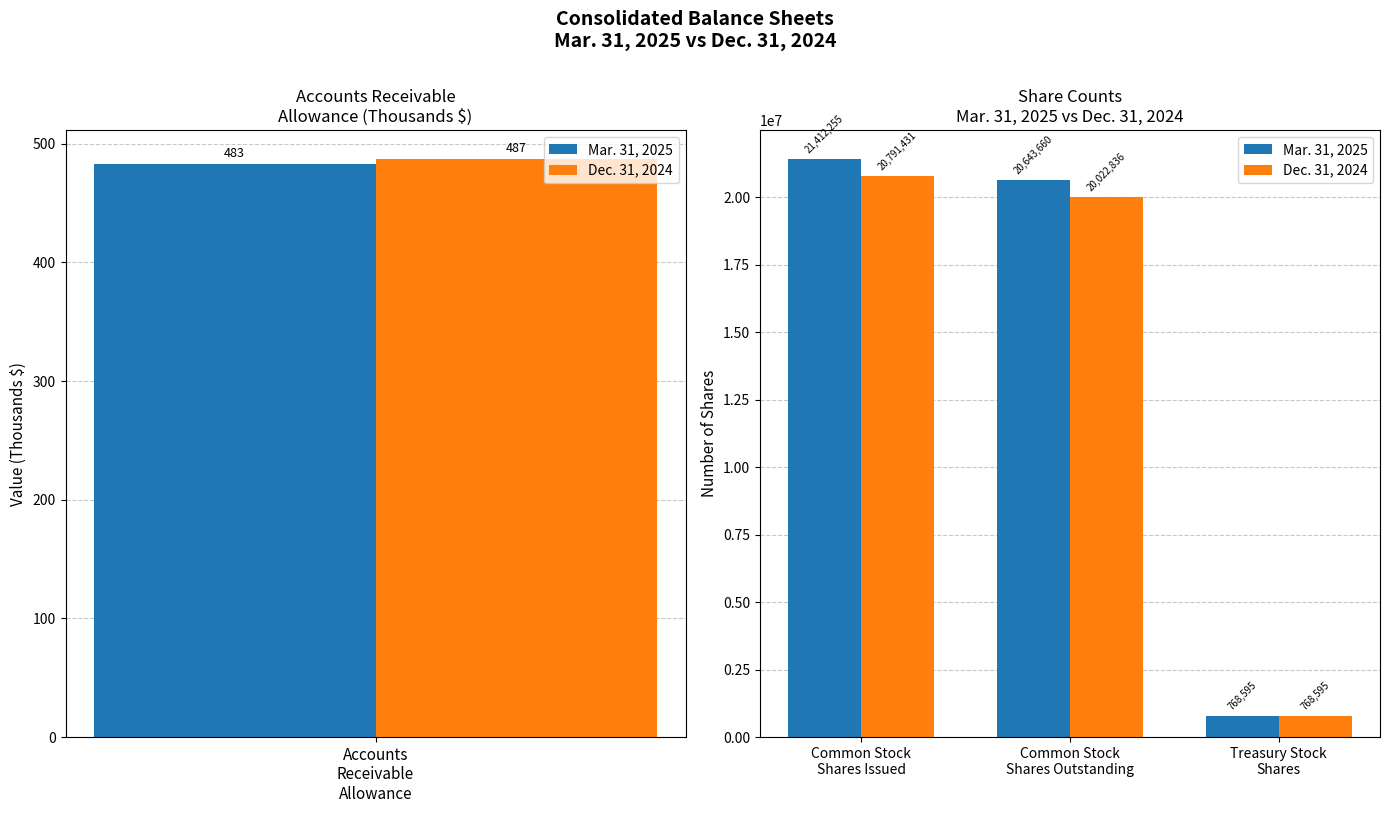

The Dec. 31, 2024 series shows 7419496 at Common Stock Shares Issued. True or false?

False